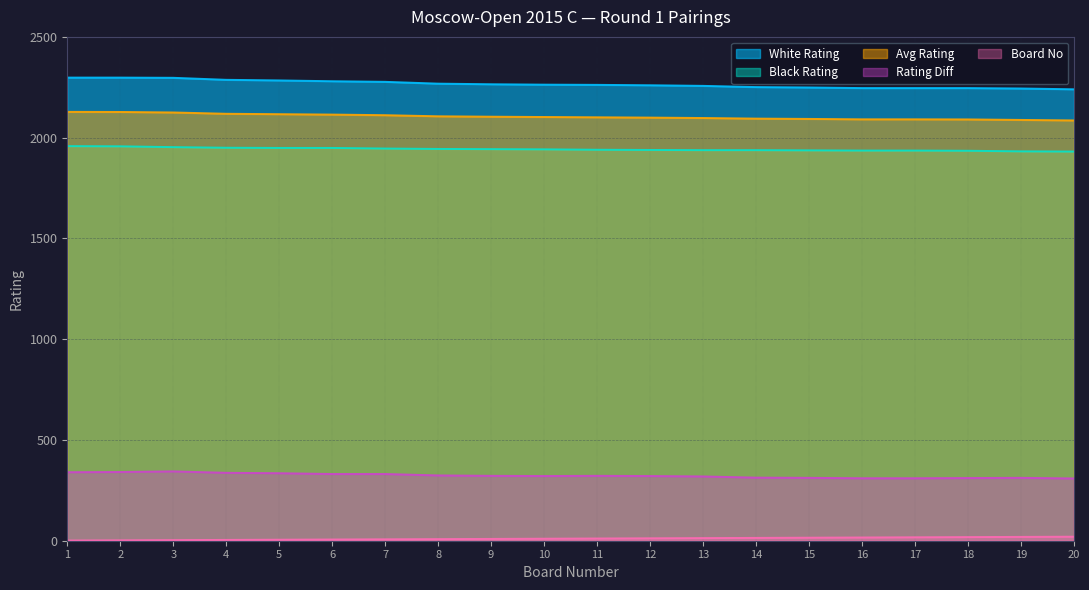

What is the difference between the maximum and minimum values in the Black Rating series?

27.0